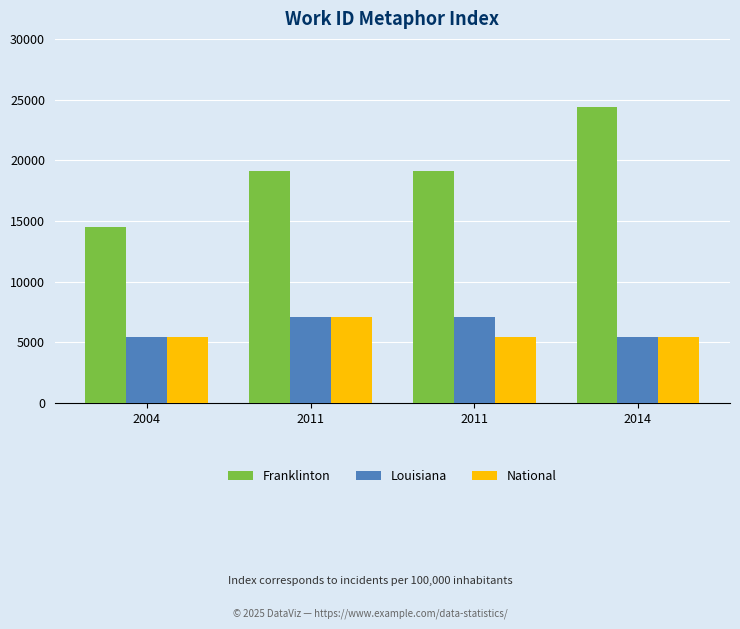

How many groups of bars are there?

4